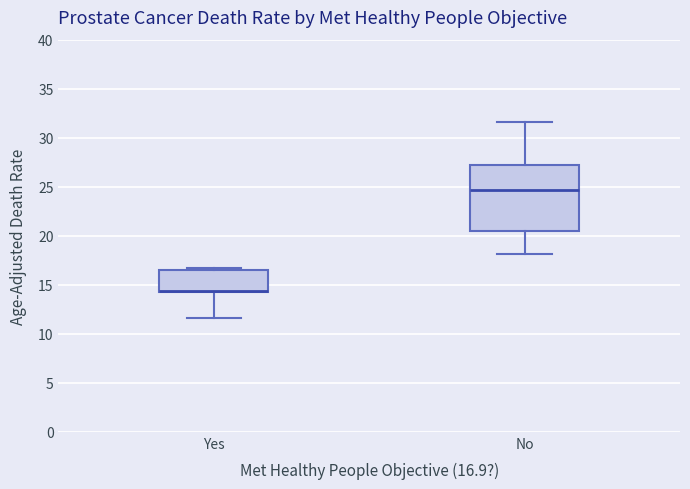

Reading left to right, transcribe this box plot: for each box, give where its median line is, the range the box spans, and where its two whiskers end, as read against the y-axis. The values are not printed on the chart, so give them approximately, as read against the axis.

Yes: median 14.5 (drawn on the box's lower edge), box 14.5 to 16.5, whiskers 11.5 to 16.5 (just above the box's upper edge)
No: median 24.5, box 20.5 to 27.0, whiskers 18.0 to 31.5